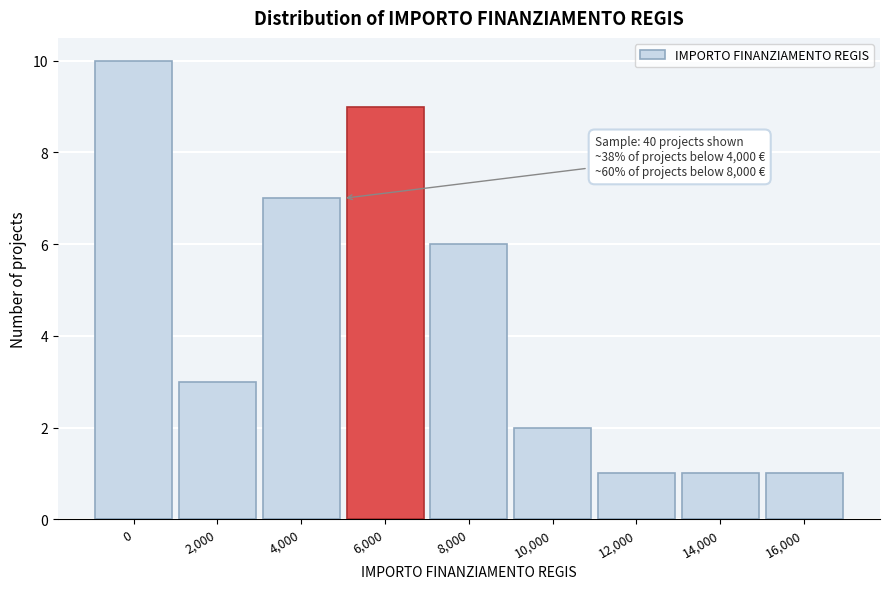

Reading left to right, extract all data points from this chart.

10	3	7	9	6	2	1	1	1